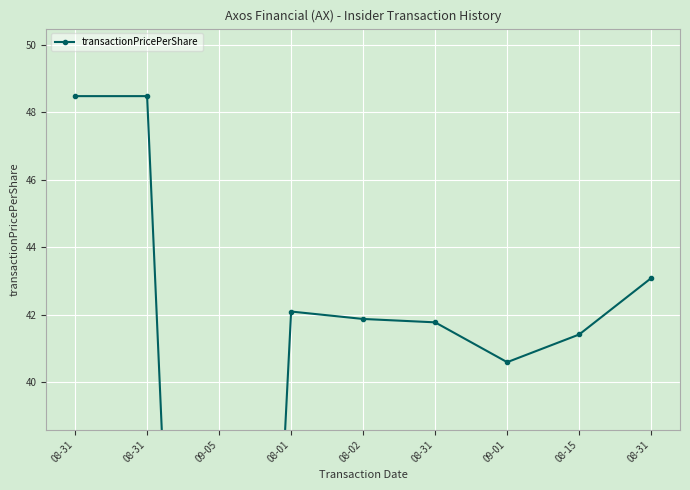

Reading left to right, list all the values displayed in this chart.

08-31=48.5	08-31=48.5	09-05=0.0	08-01=42.1	08-02=41.9	08-31=41.8	09-01=40.6	08-15=41.4	08-31=43.1